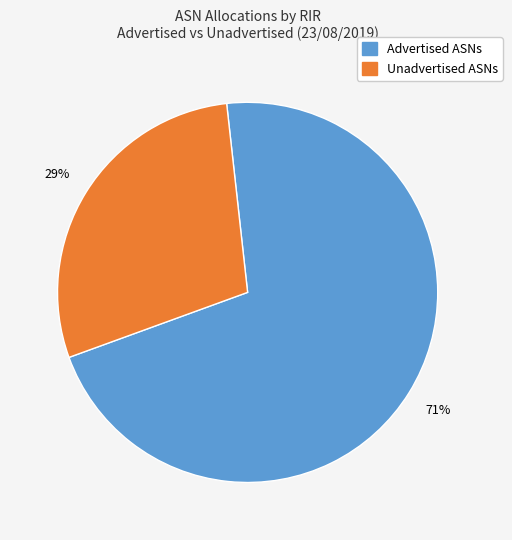

True or false: Advertised ASNs accounts for 60% of the total.

False